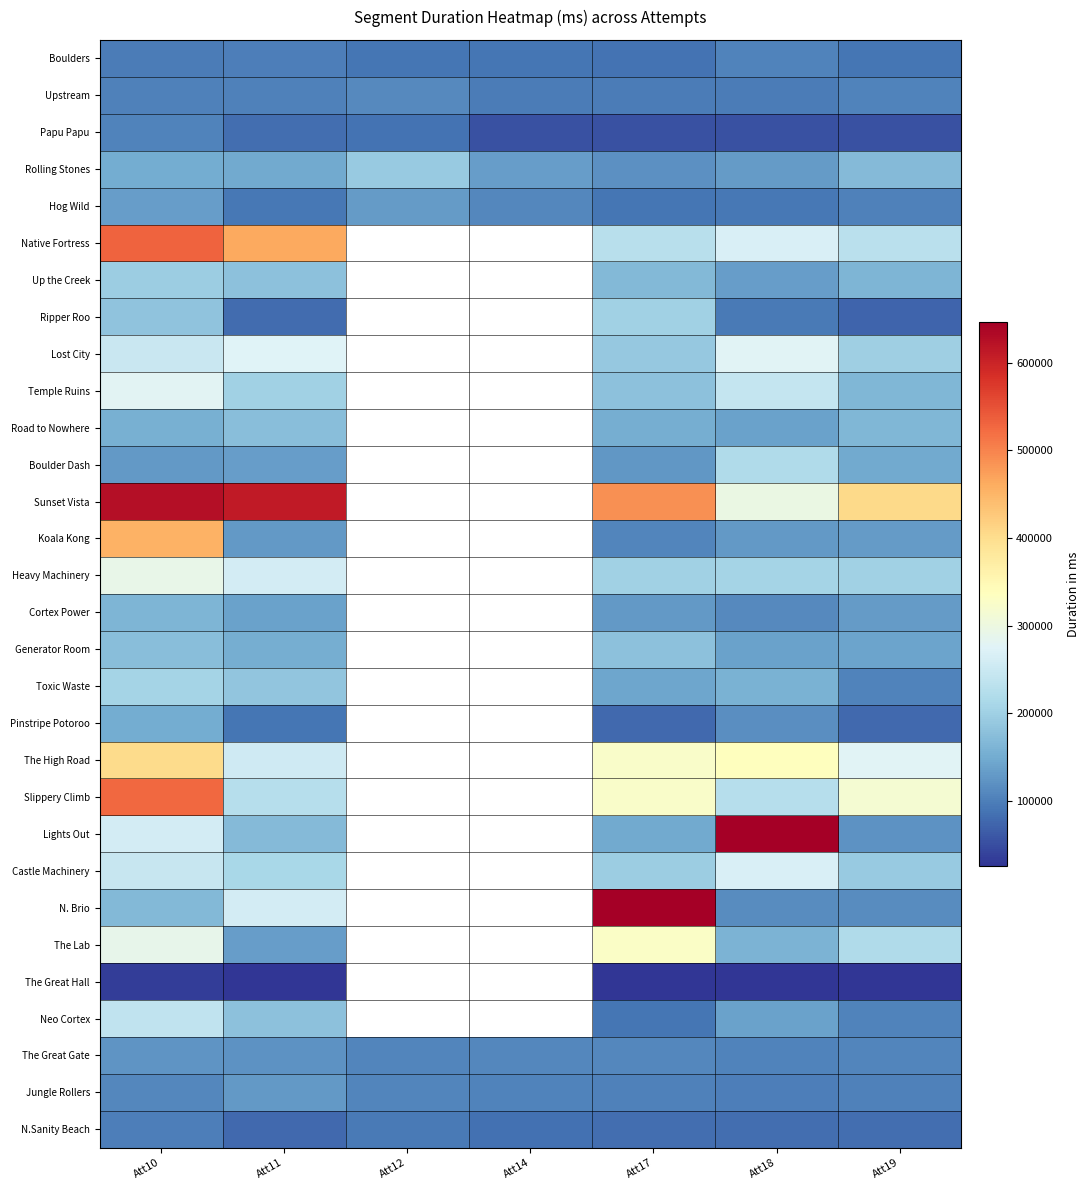

The value of Lights Out at Att11 is 232801.6. True or false?

False